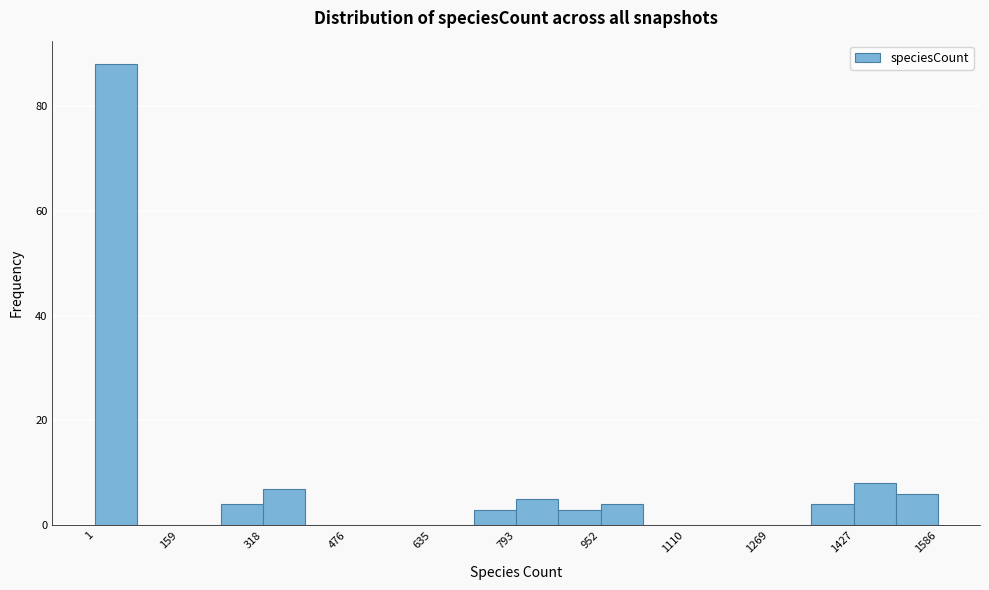

Around what value on the x-axis is the tallest bar? Give the approximate position of its centre, as read against the axis.

40